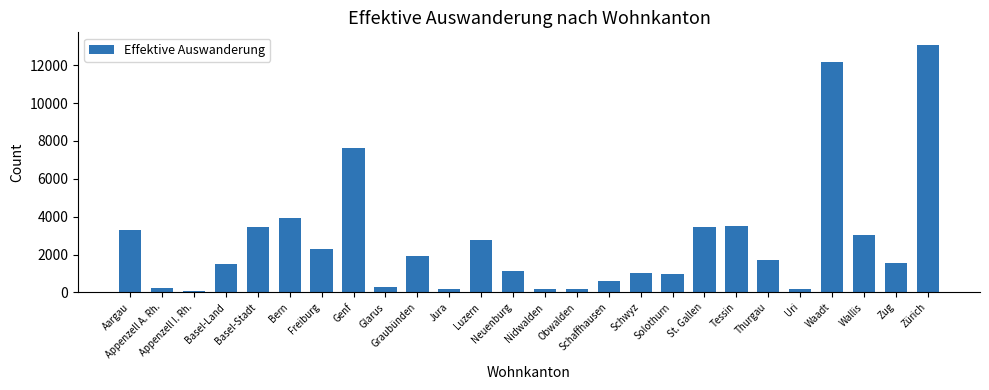

What is the change in value from St. Gallen to Zürich?

+9627